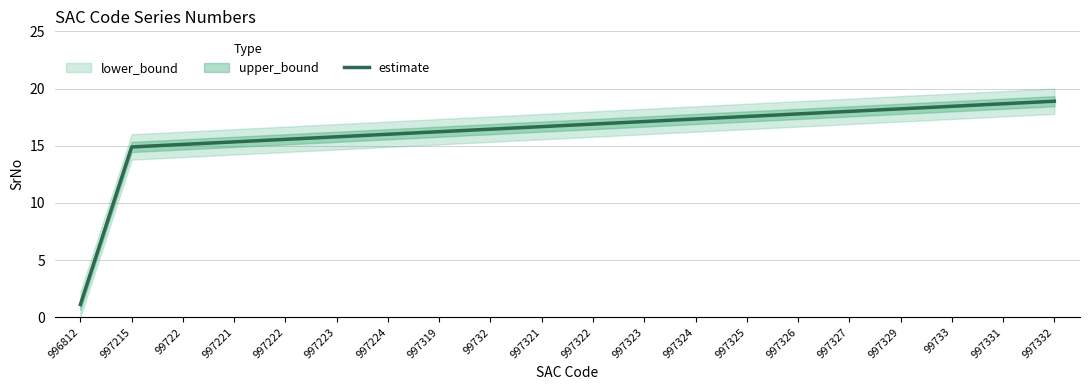

What is the change in value from 99732 to 997331?

+2.2